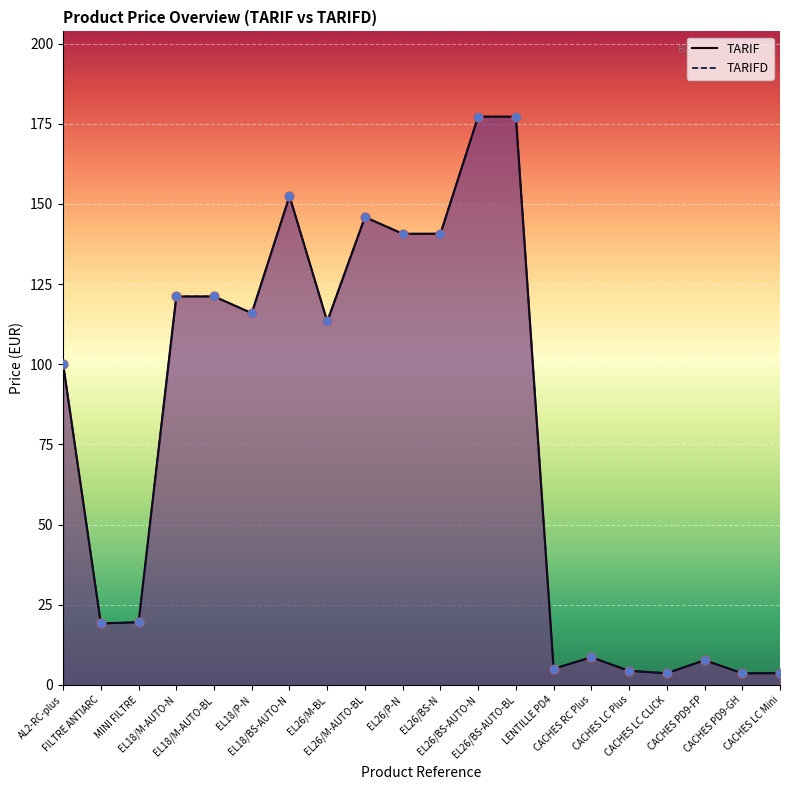

Which series contains the lowest Y value?

TARIFD